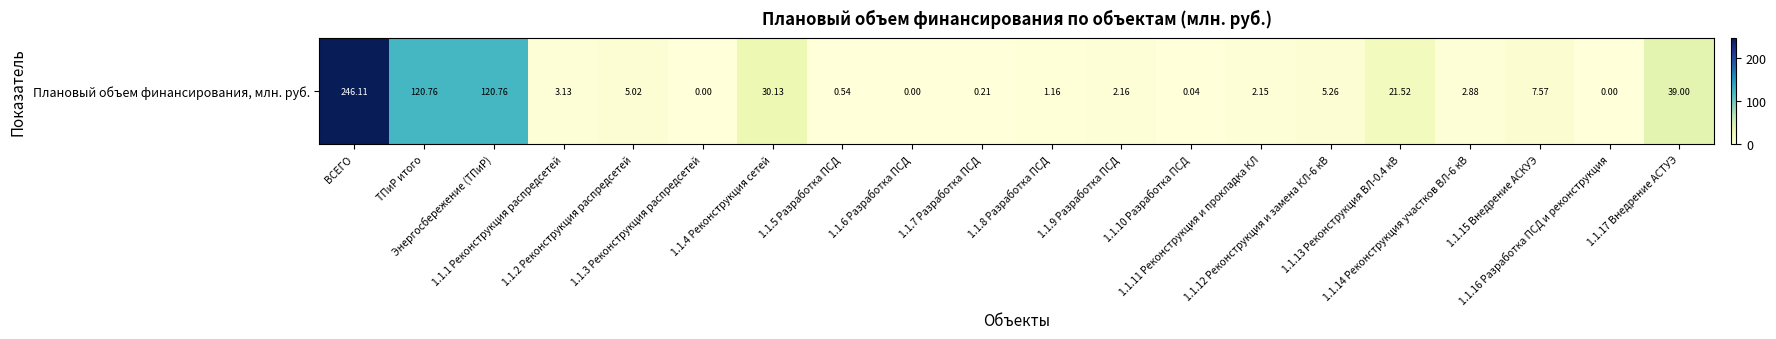

Approximately how many times larger is the value at 1.1.9 Разработка ПСД compared to 1.1.15 Внедрение АСКУЭ?

0.3